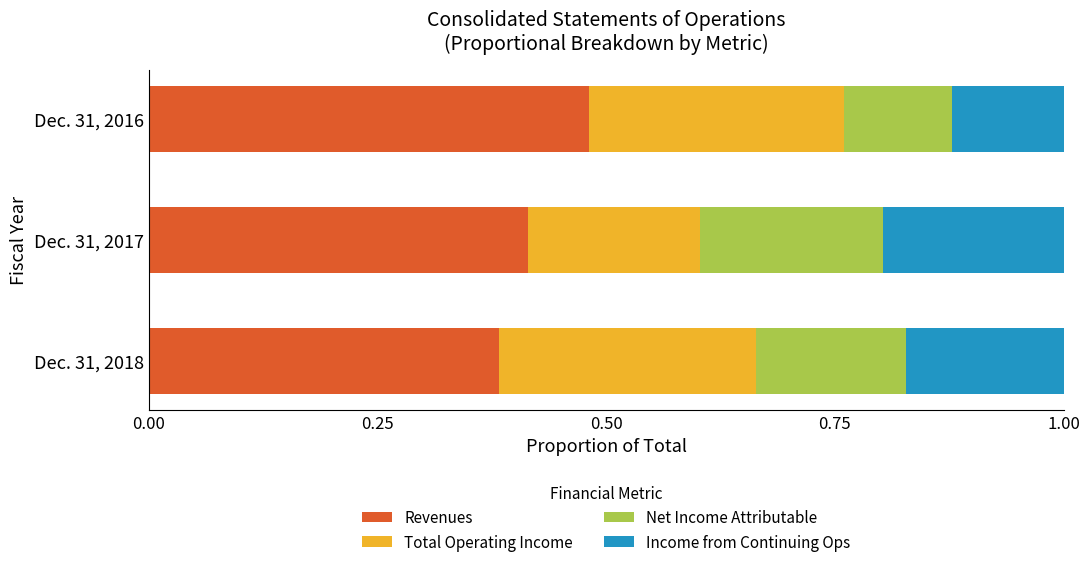

What is the total value across all series at Dec. 31, 2017?

1.0